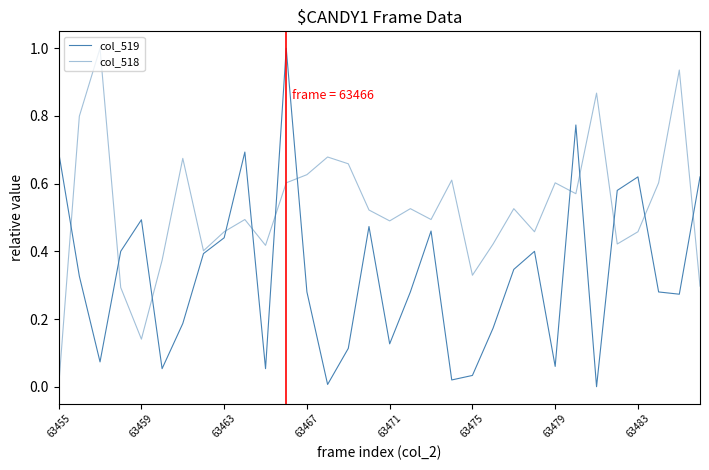

Does the chart have visible grid lines?

No